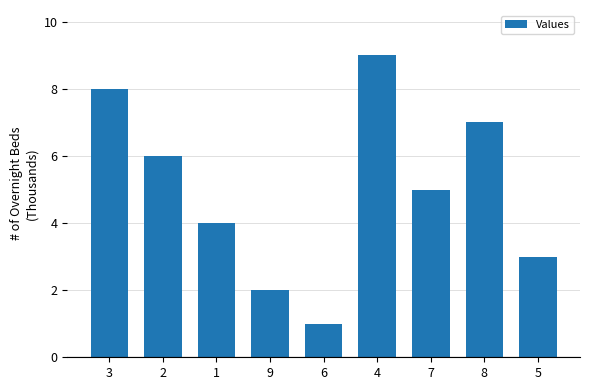

List the labels in order of value, largest first.

4, 3, 8, 2, 7, 1, 5, 9, 6